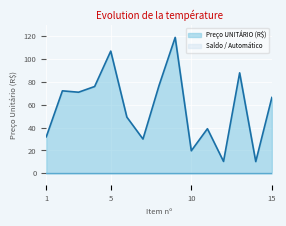

What is the difference between the second highest and minimum values?

96.7